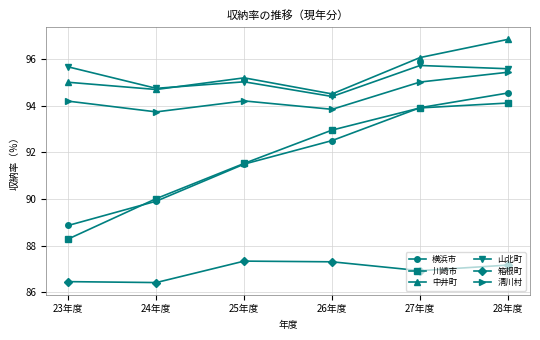

What position from the left is 23年度?

1